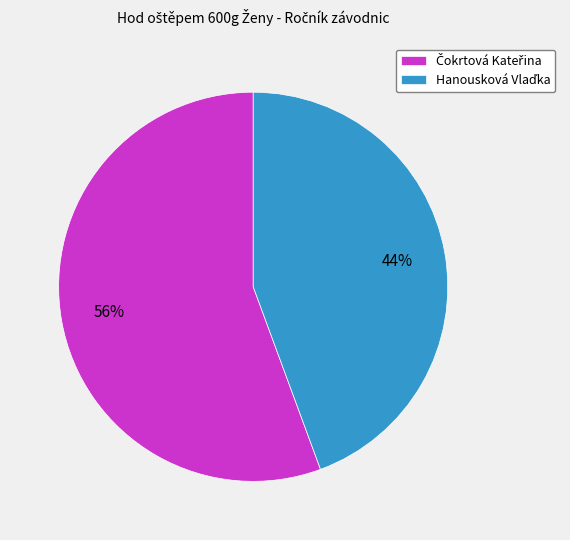

Does any single category account for the majority?

Yes